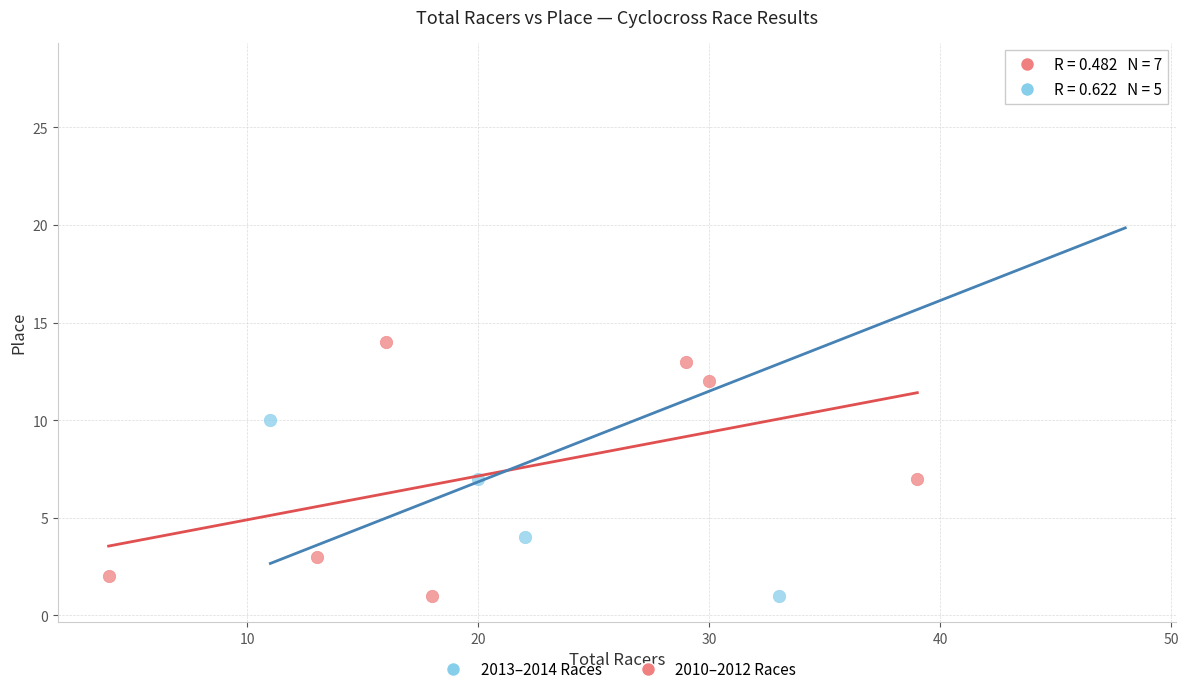

Which series has the largest Y range (max minus min)?

2013–2014 Races